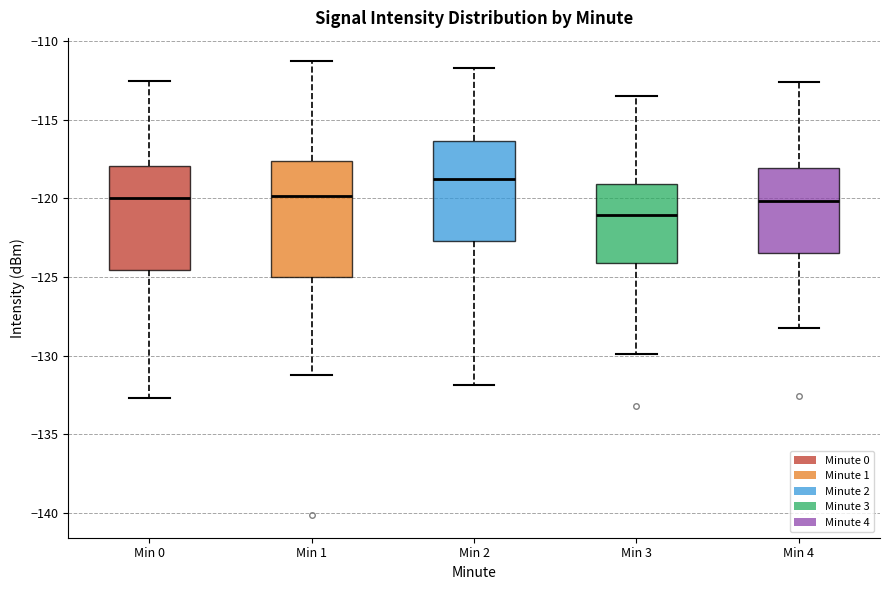

Reading left to right, read every box against the y-axis: the position of its median line, the range the box covers, and the ends of its whiskers. The values are not printed on the chart, so give them approximately, as read against the axis.

Min 0: median -120.0, box -124.5 to -118.0, whiskers -132.5 to -112.5
Min 1: median -120.0, box -125.0 to -117.5, whiskers -131.0 to -111.0
Min 2: median -118.5, box -122.5 to -116.5, whiskers -132.0 to -111.5
Min 3: median -121.0, box -124.0 to -119.0, whiskers -130.0 to -113.5
Min 4: median -120.0, box -123.5 to -118.0, whiskers -128.0 to -112.5